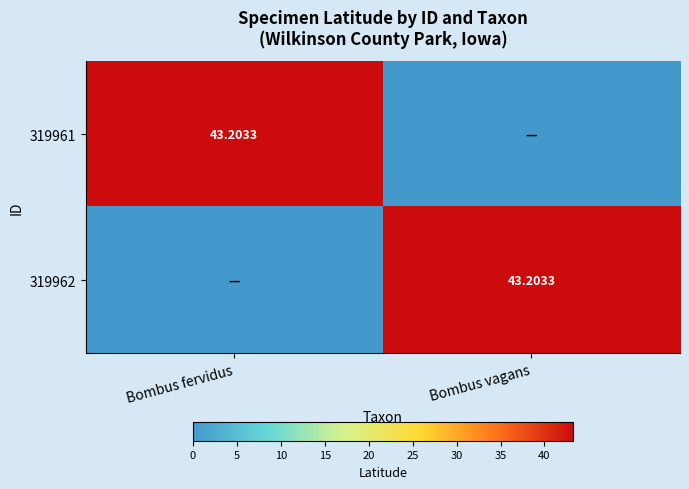

Which has a higher value, Bombus fervidus or Bombus vagans?

Bombus fervidus